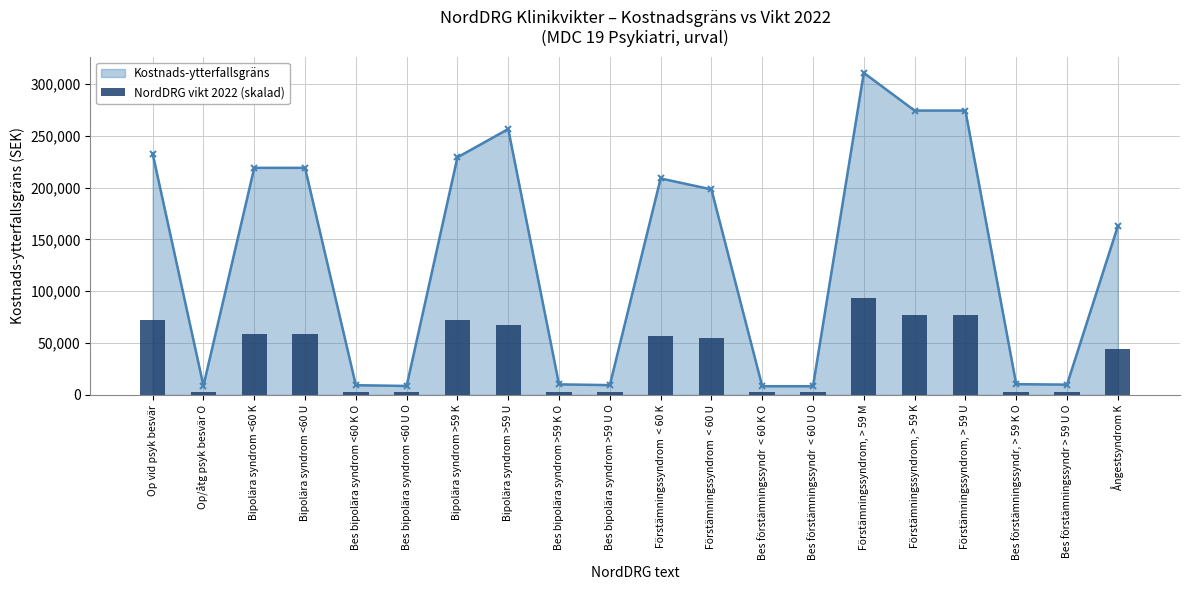

How many categories are shown in the chart?

20